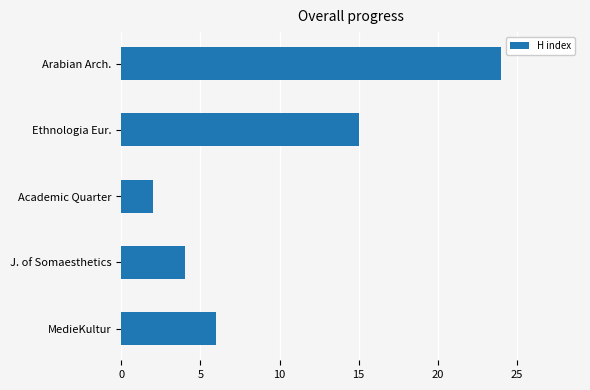

What is the average value?

10